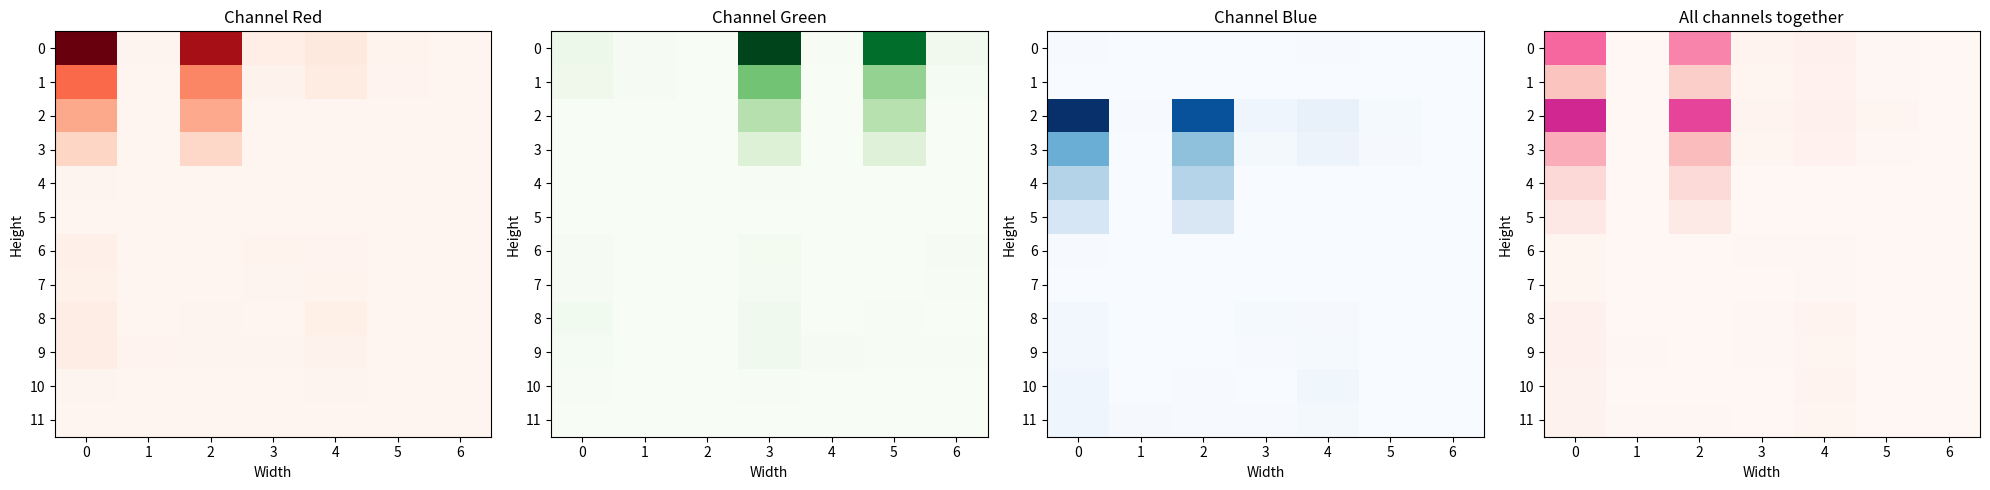

What is the difference between the maximum and minimum values in the 4 series?

0.2